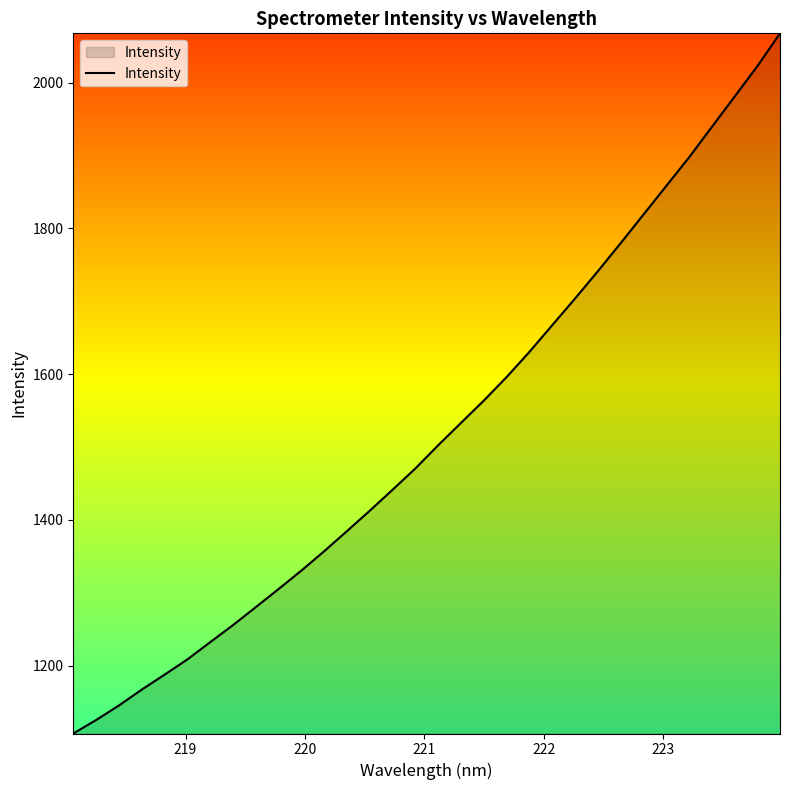

Count the number of data series in this chart.

1